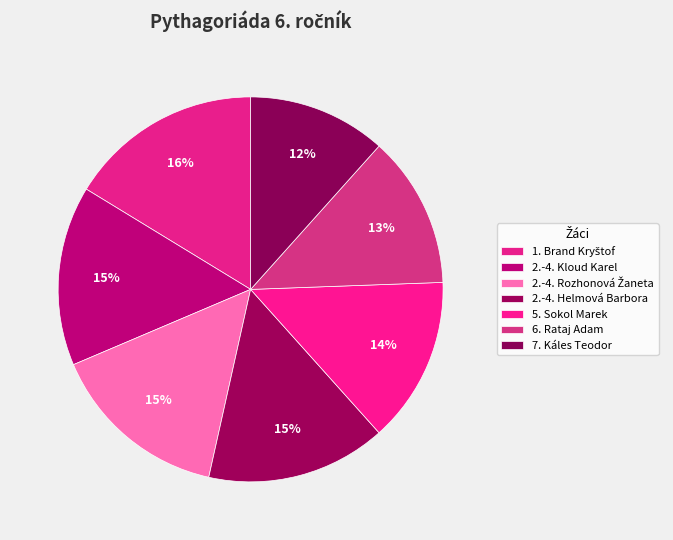

Is 6. Rataj Adam the majority of the pie?

No